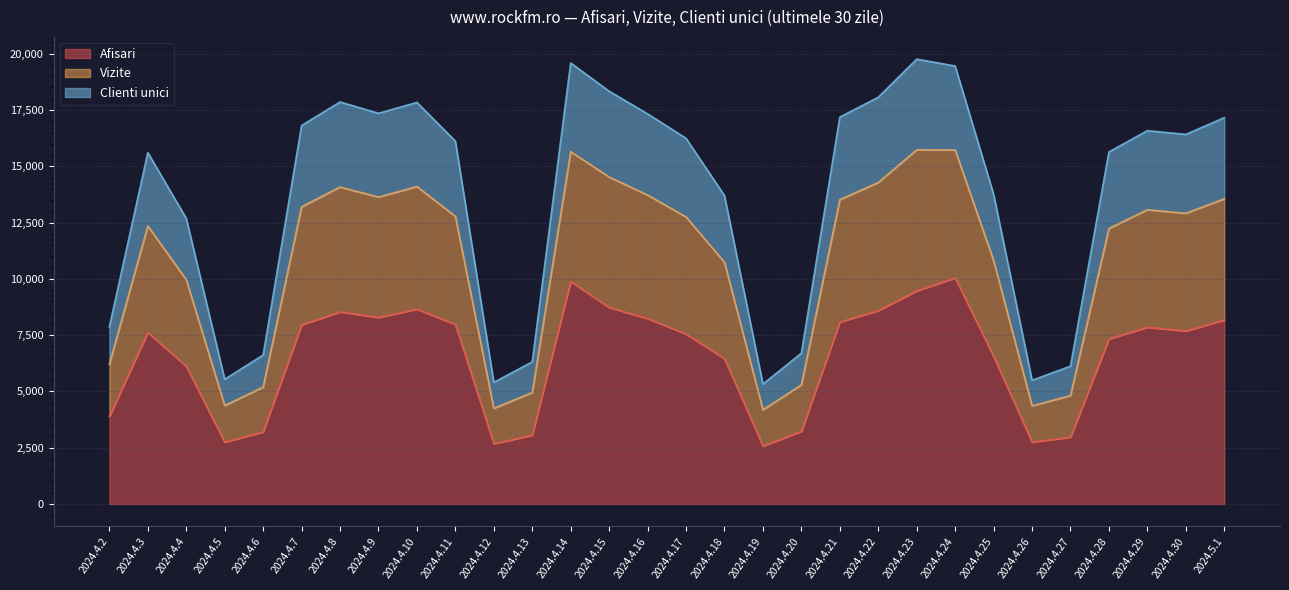

What are all the series names shown in the legend?

Afisari, Vizite, Clienti unici